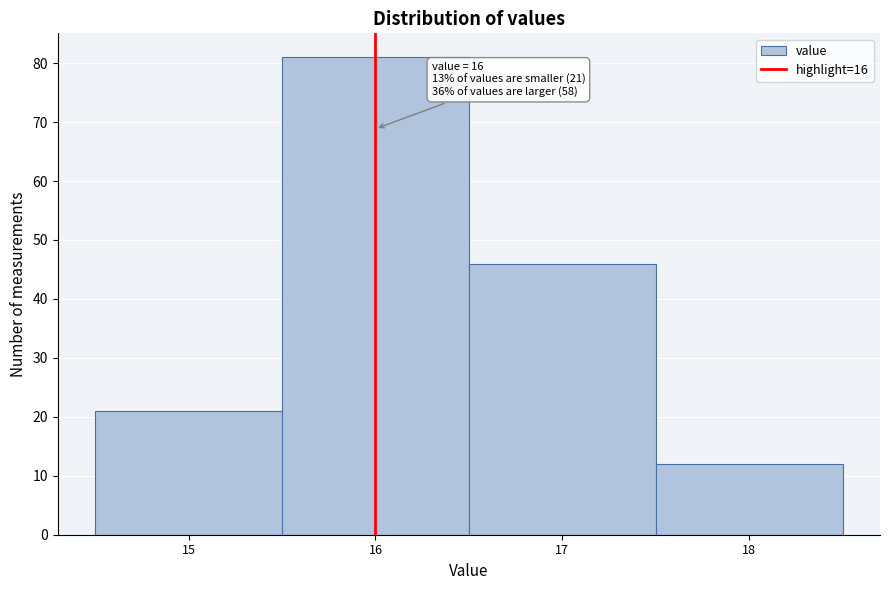

Over which range of the x-axis is the bar tallest?

15.5 to 16.5